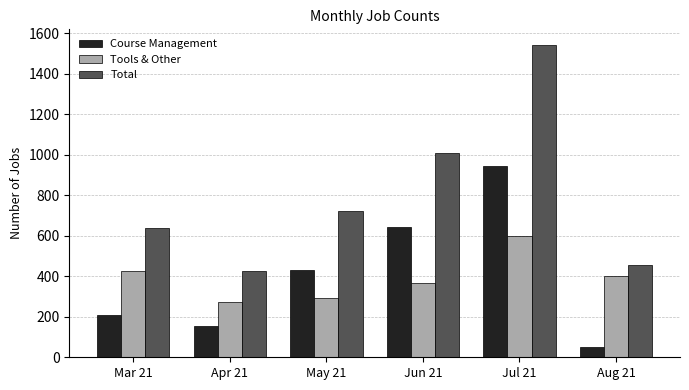

What is the spread (max minus min) of values at Mar 21?

427